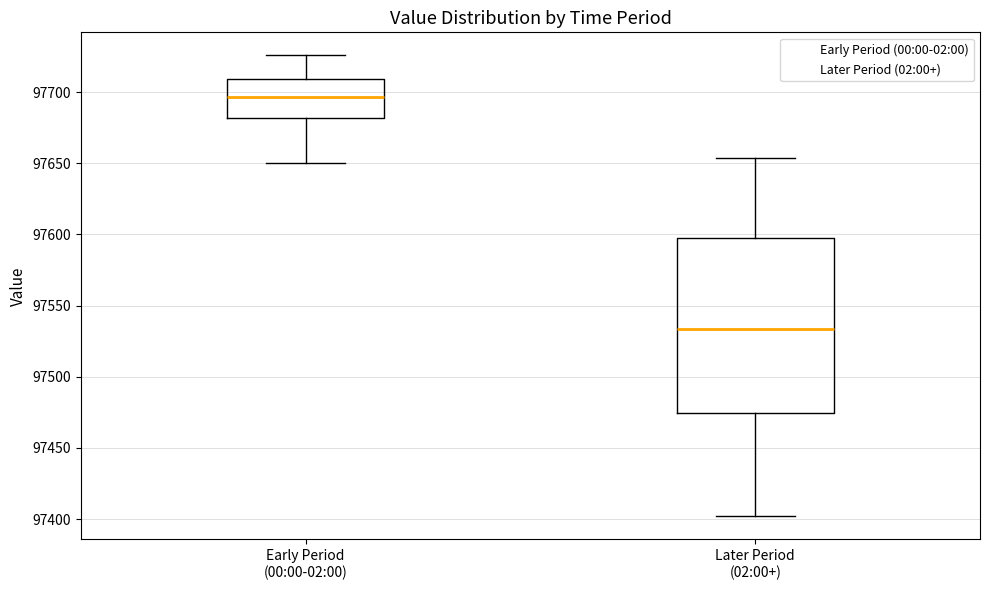

Which box's median line is the highest?

Early Period (00:00-02:00)